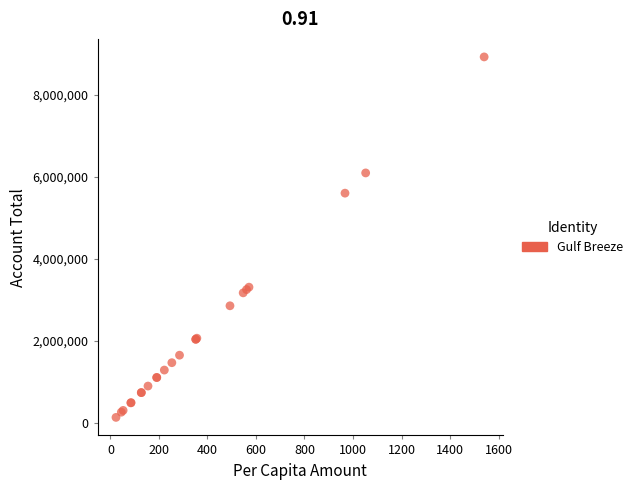

What Y value in the scatter plot is closest to 4526657?

5599180